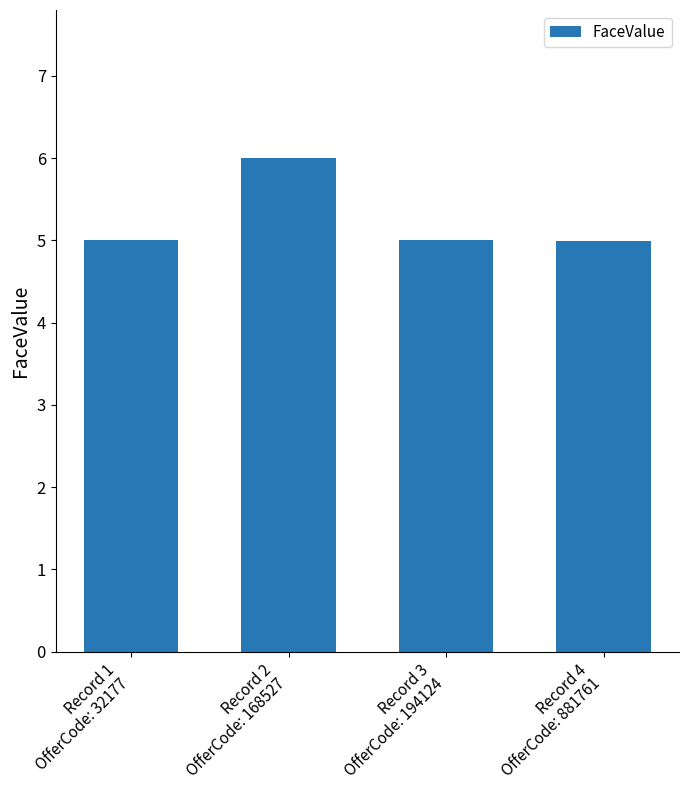

What is the value of the 2nd bar from the left?

6.0